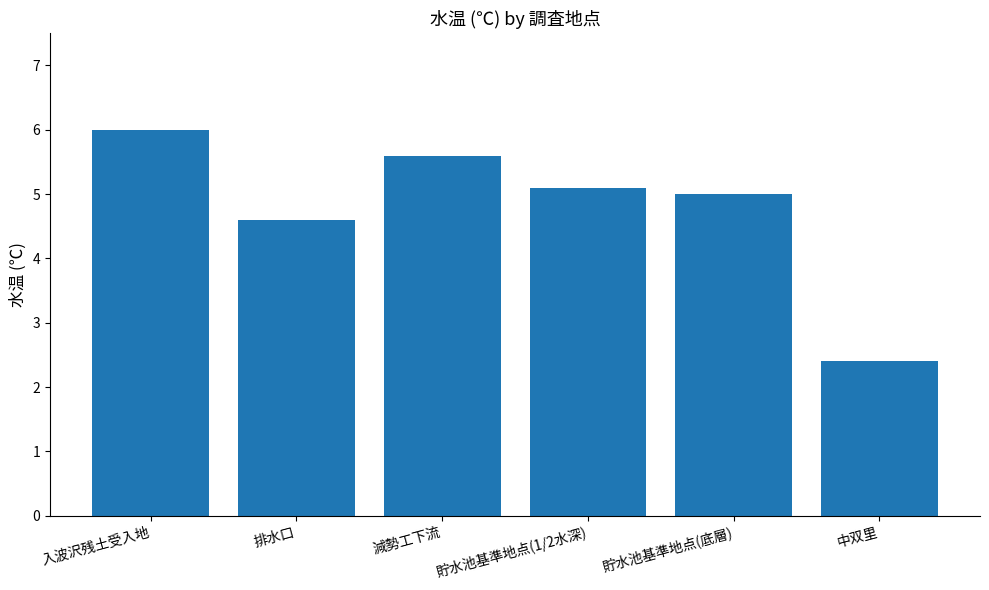

What is the label of the 3rd bar from the right?

貯水池基準地点(1/2水深)